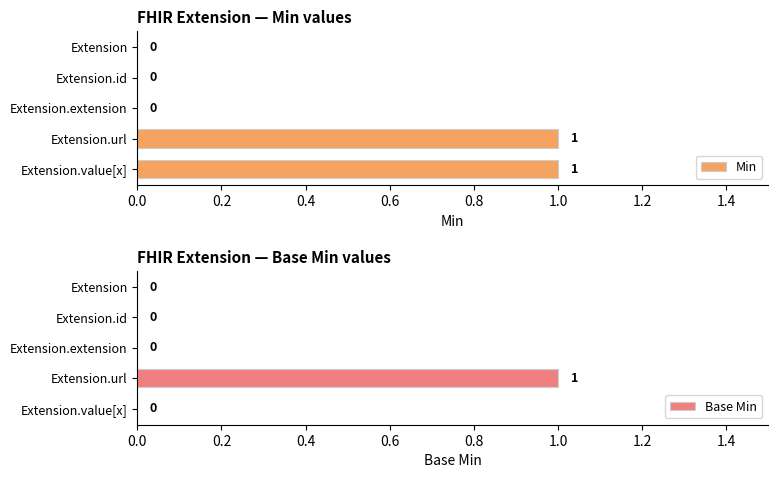

What is the sum of all Min values?

2